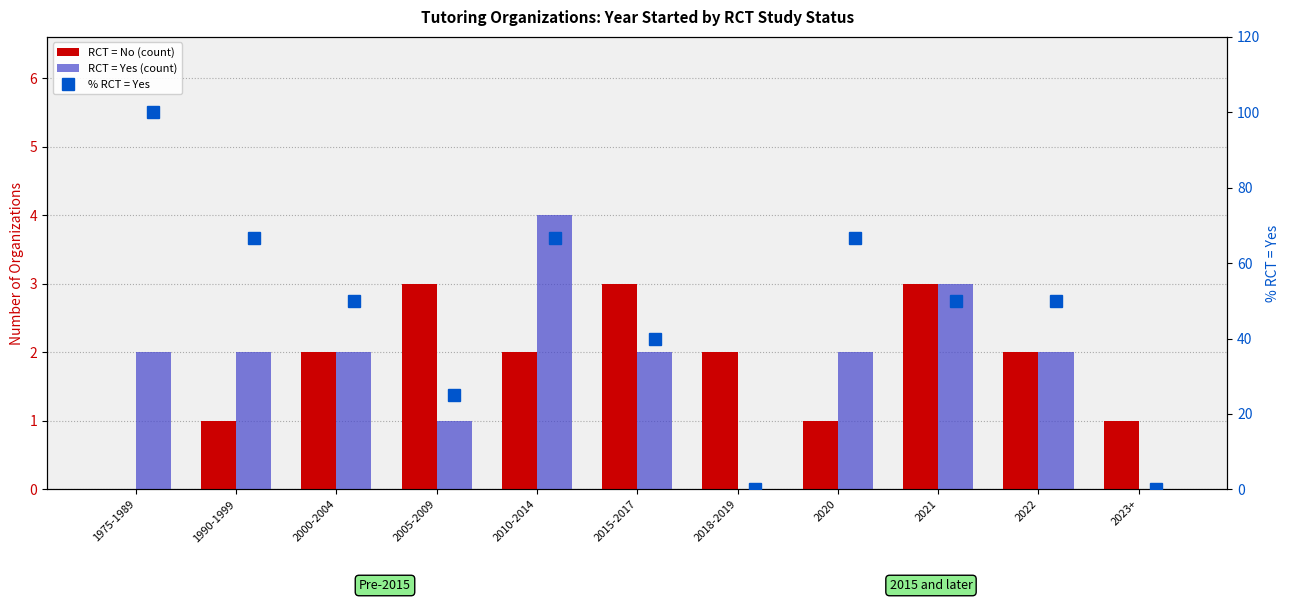

At how many categories does at least one series exceed 11?

9